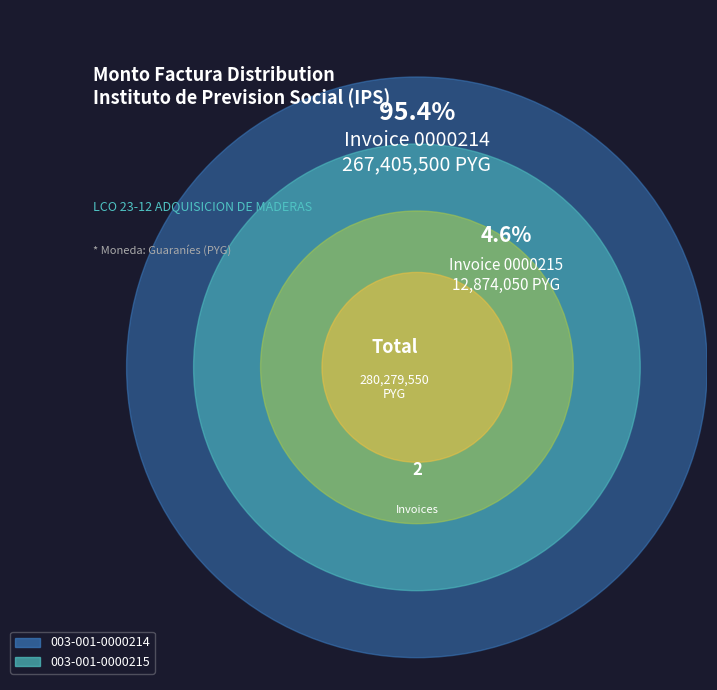

Rank the categories by value from lowest to highest.

003-001-0000215, 003-001-0000214